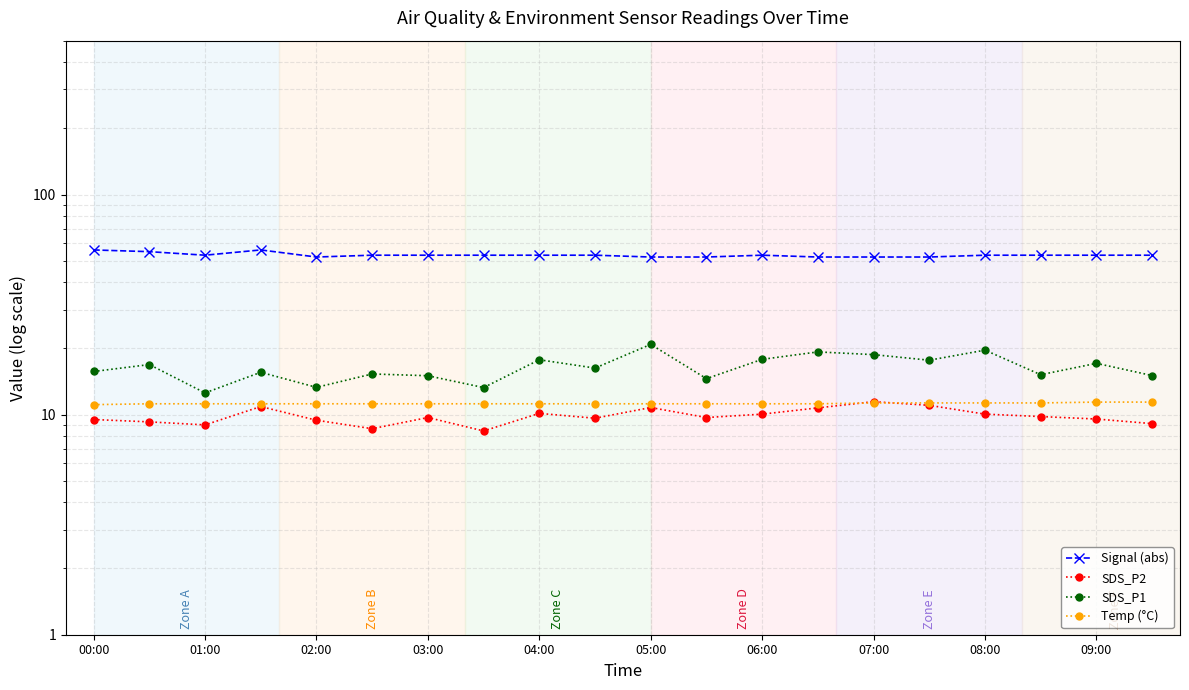

What is the sum of the SDS_P2 values at 13 and 11?

20.4